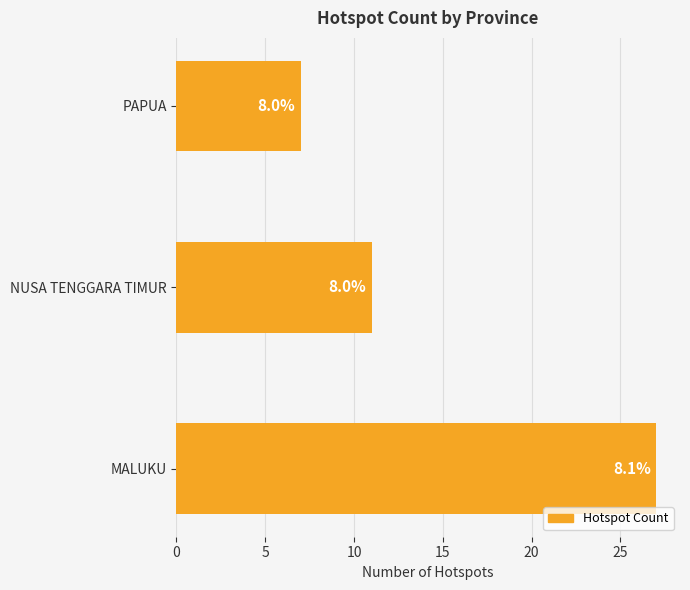

How many bars are there in total?

3